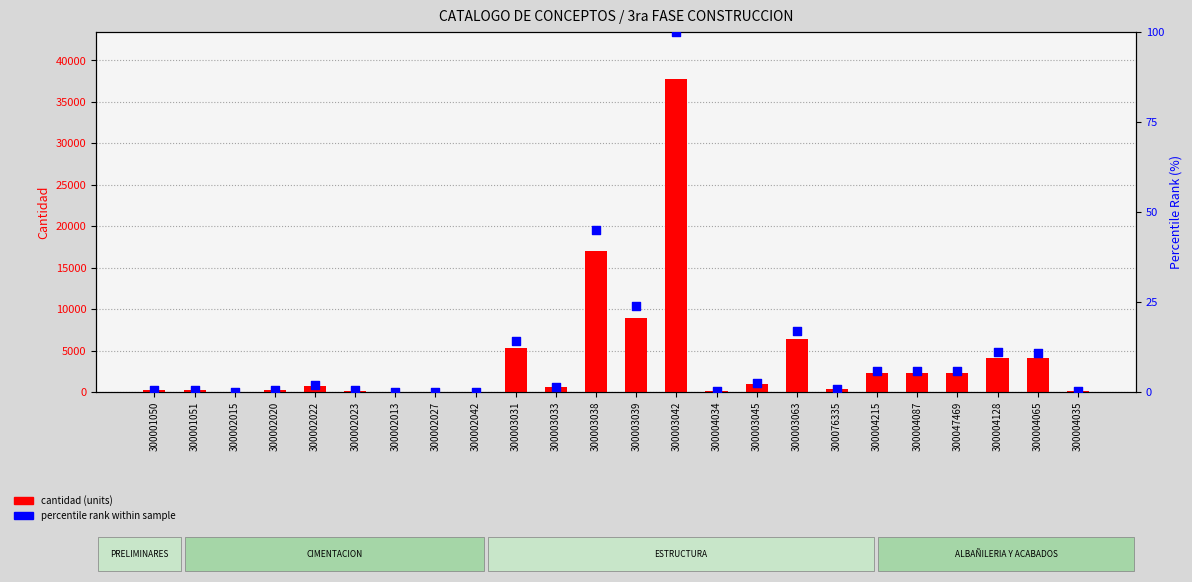

What are all the series names shown in the legend?

cantidad (units), percentile rank within sample